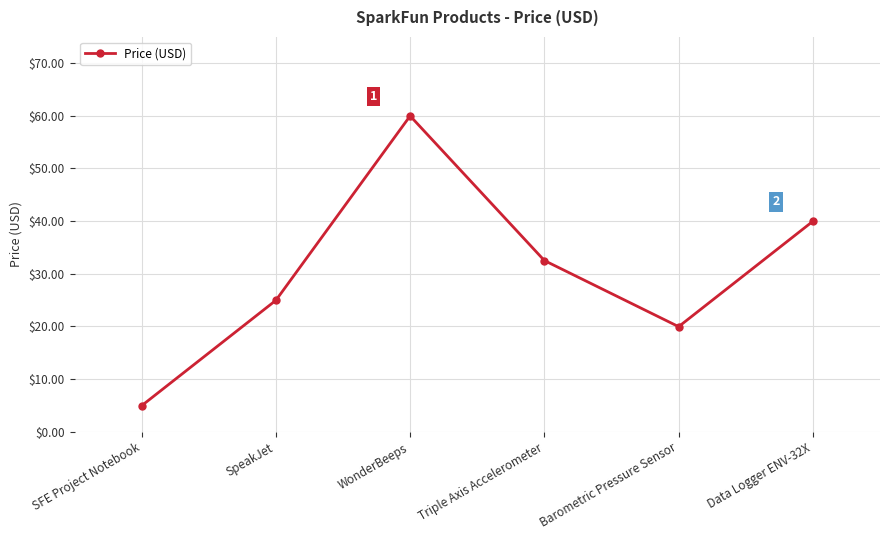

What is the value of the 4th point from the left?

32.5